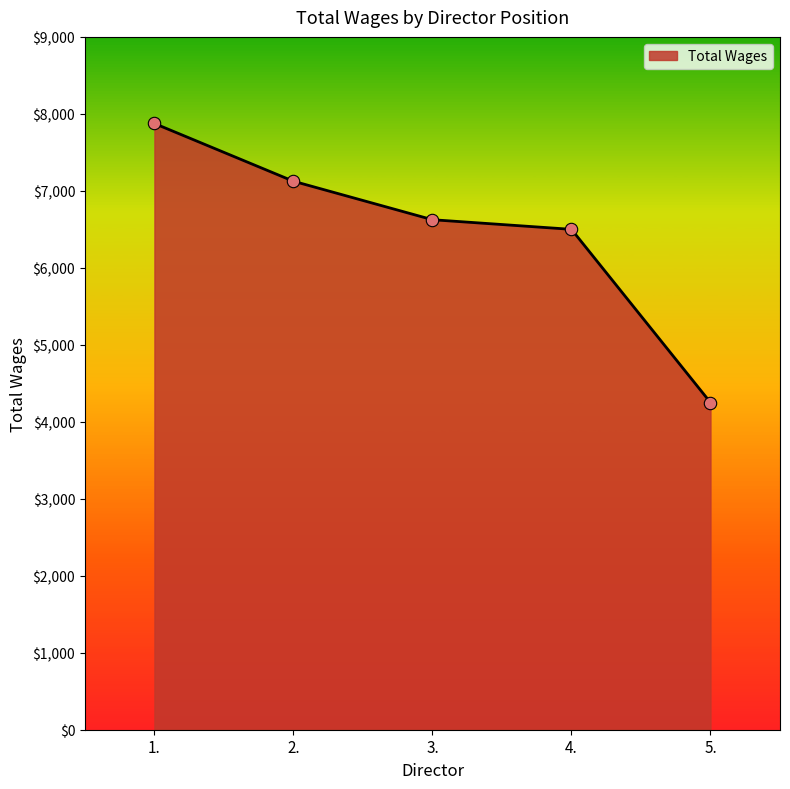

Which has a higher value, 4. or 1.?

1.